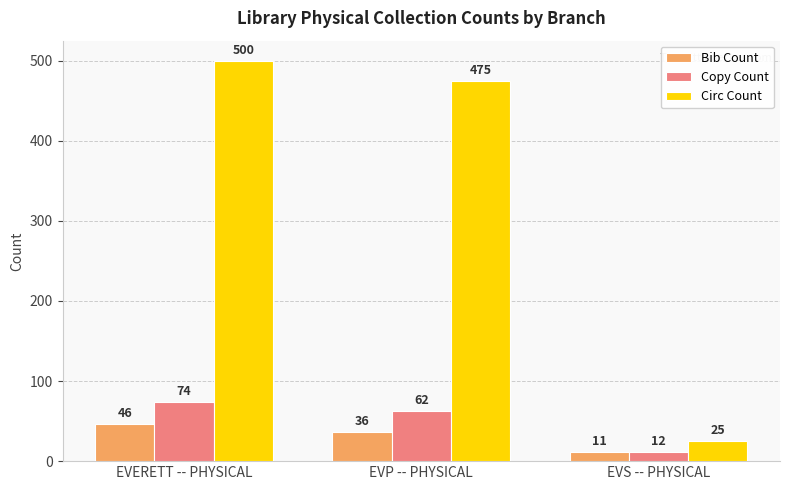

What position from the left is EVERETT -- PHYSICAL?

1